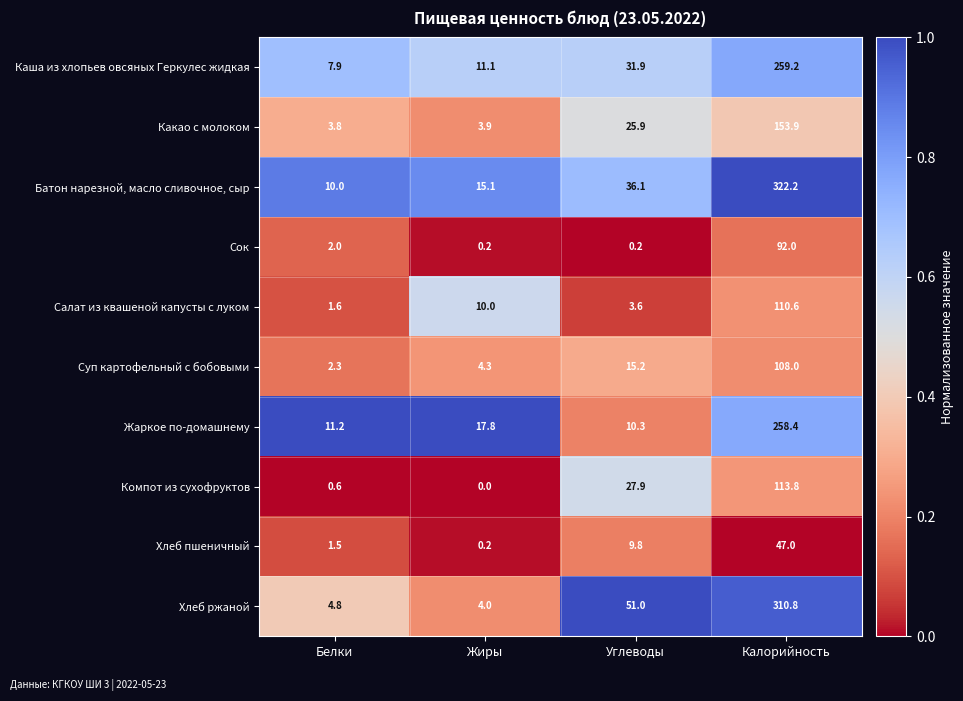

Between Белки and Углеводы, which series saw the biggest shift?

Хлеб ржаной